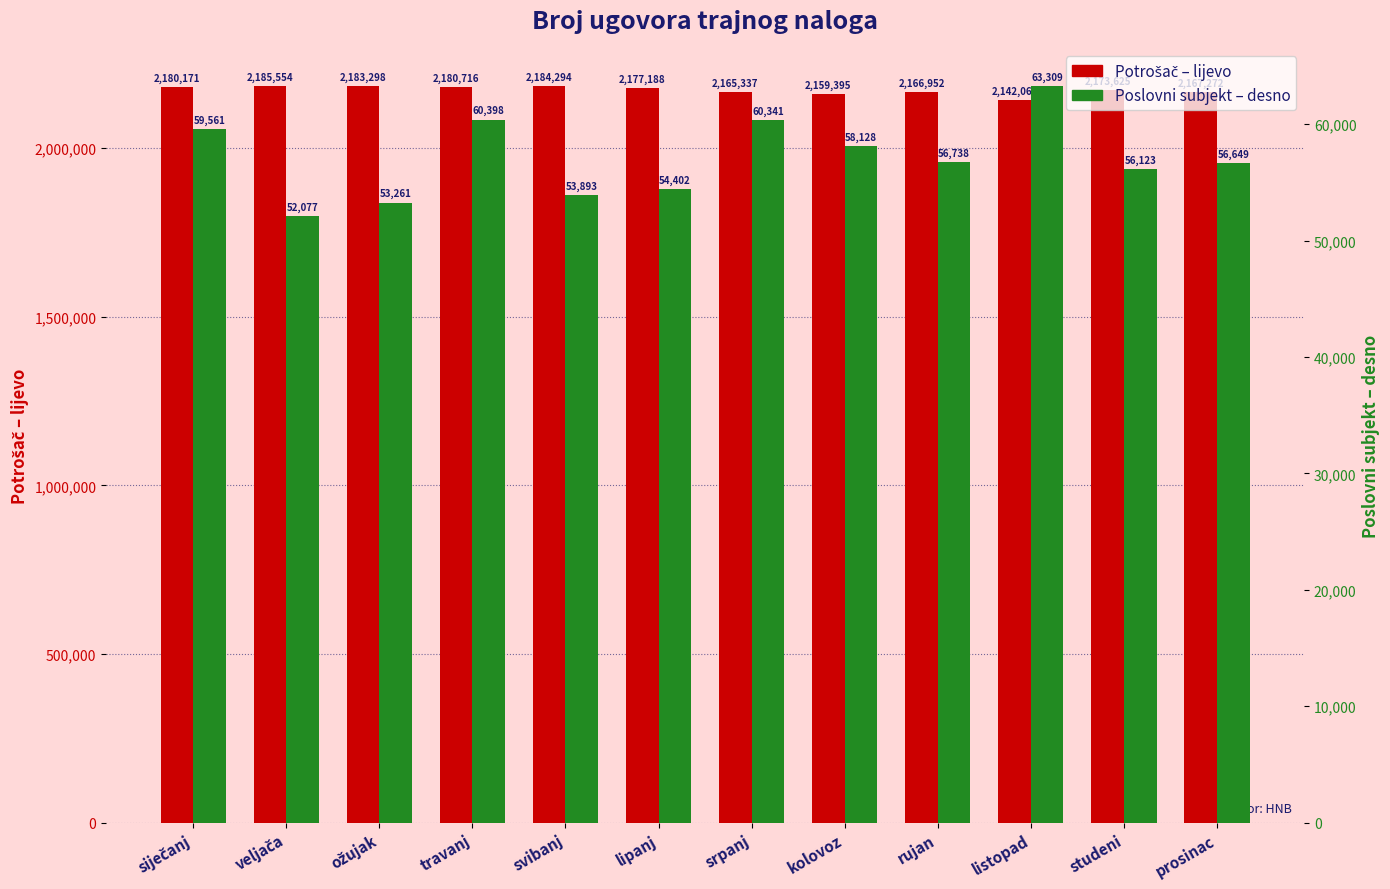

How many bars are there in total?

24